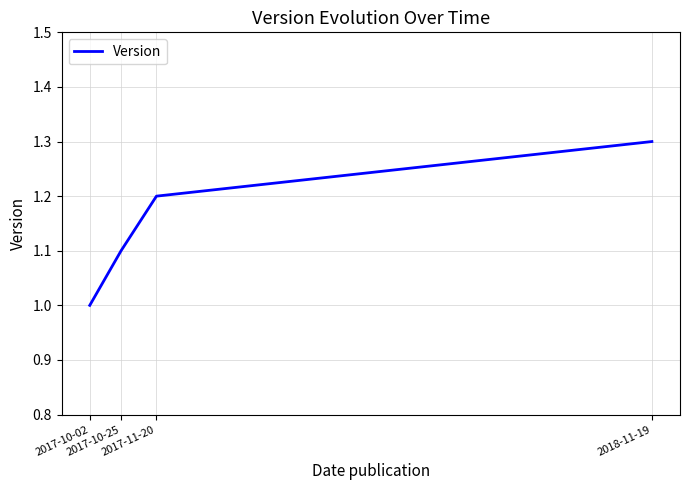

True or false: the data shows 1.0 at 2017-10-02.

True